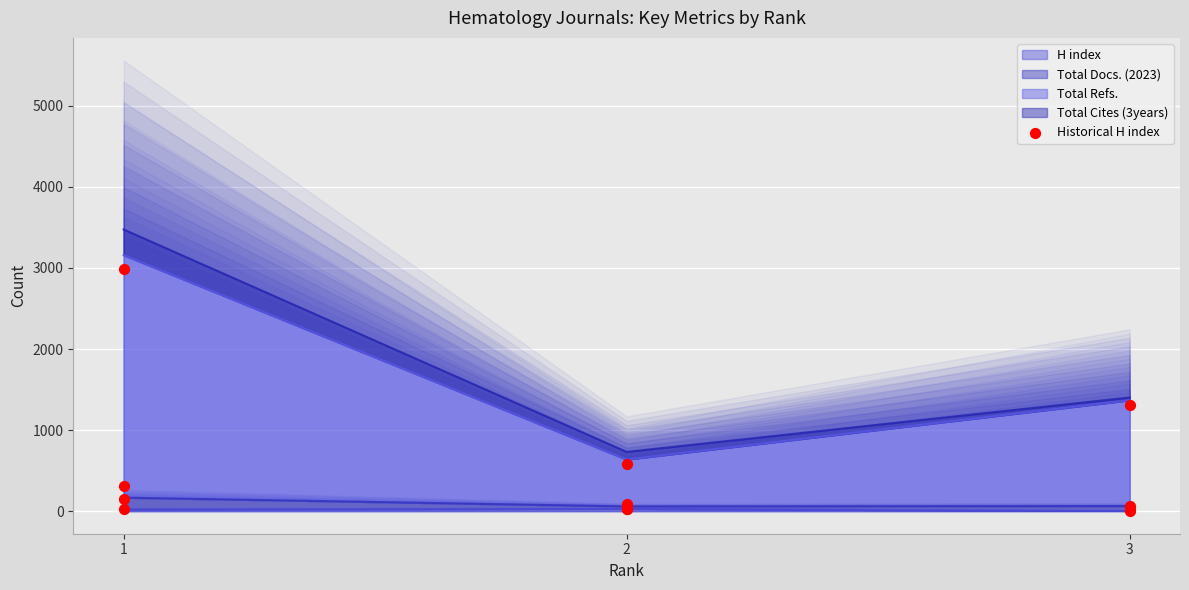

What is the change in value from 1 to 3?

-18